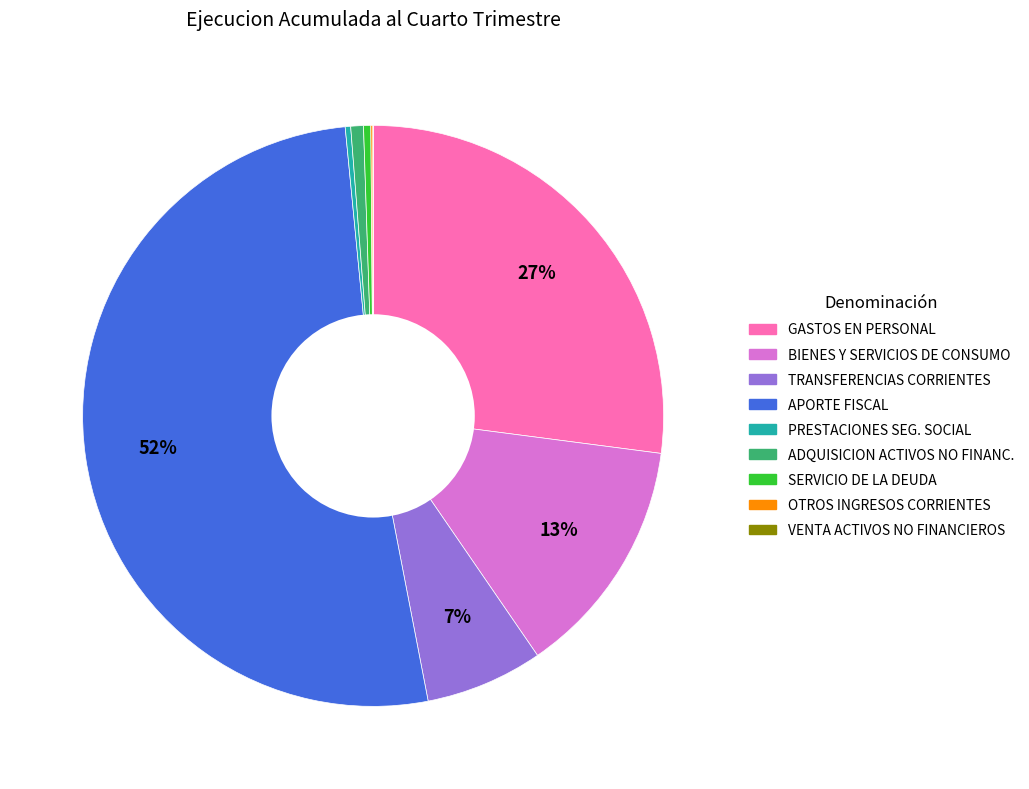

To the nearest percent, what is the average slice percentage?

11%